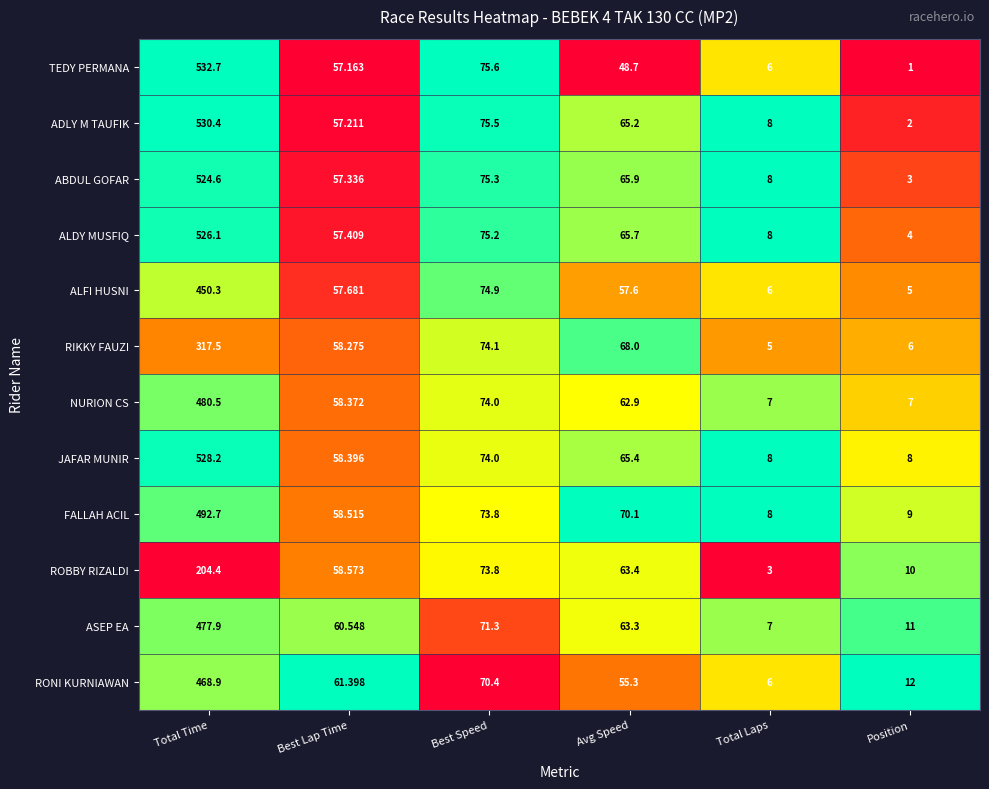

Which label corresponds to the largest value in the chart?

Total Time